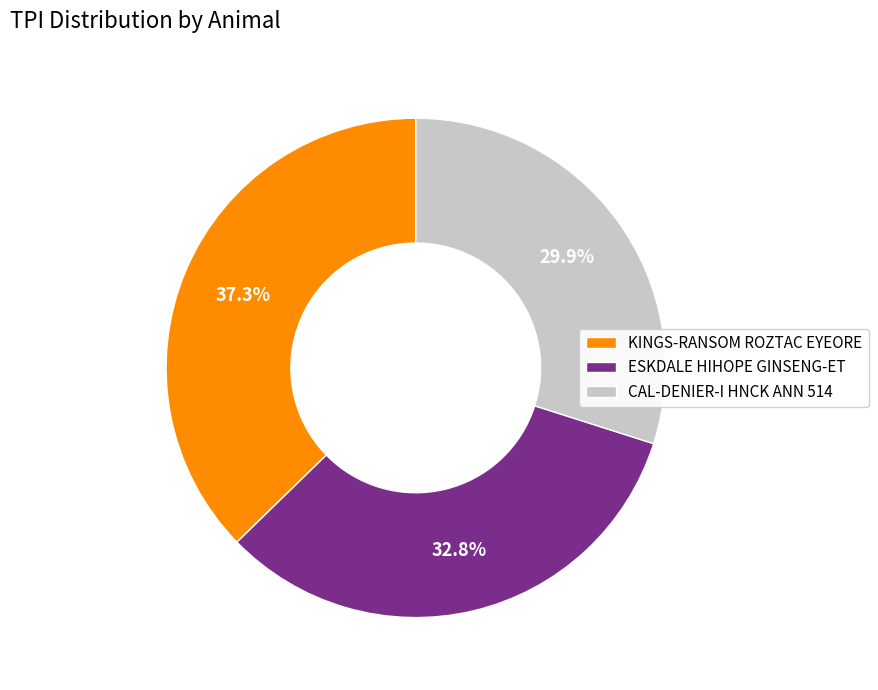

To the nearest percent, what portion does CAL-DENIER-I HNCK ANN 514 represent?

30%